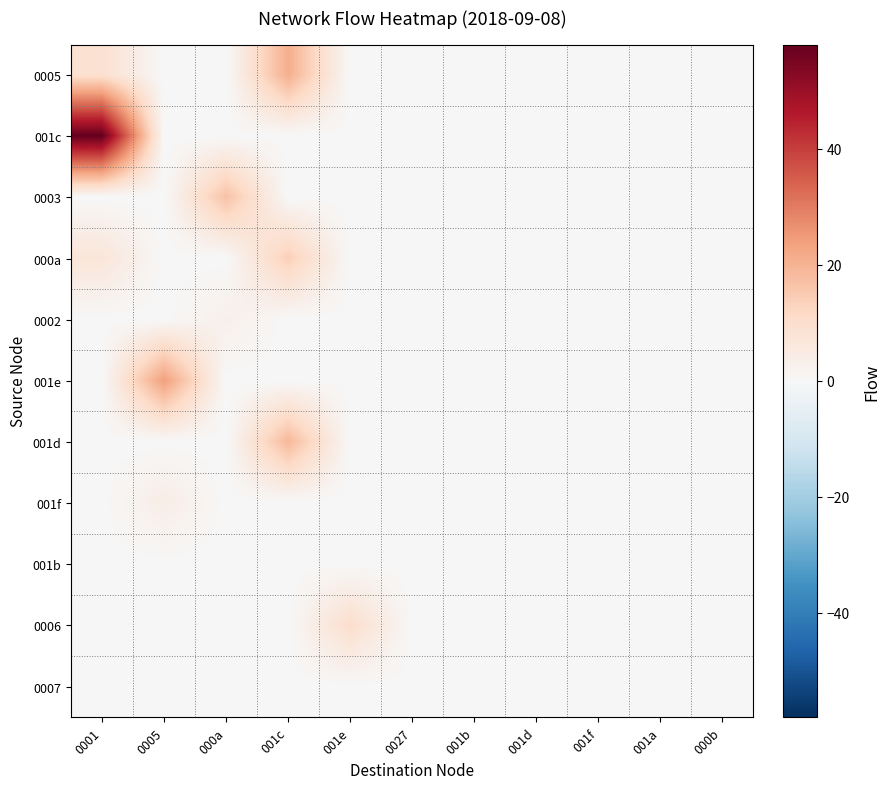

Between 0005 and 000b, which series saw the biggest shift?

001e